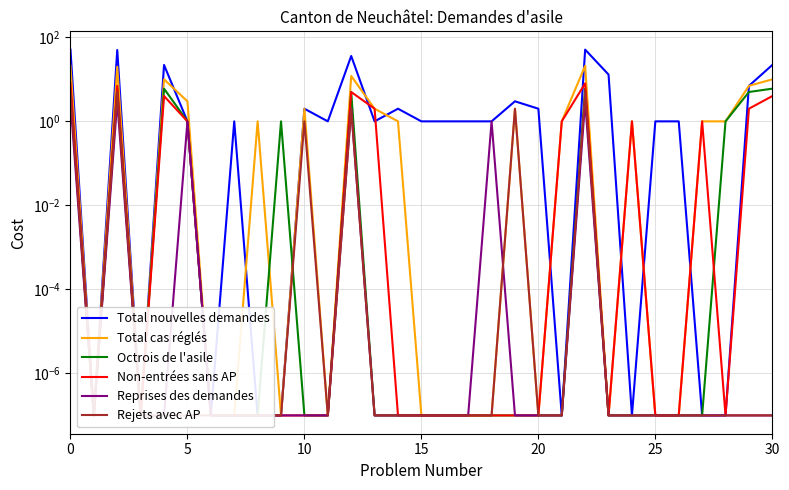

How many interior local valleys does the Rejets avec AP series have?

2